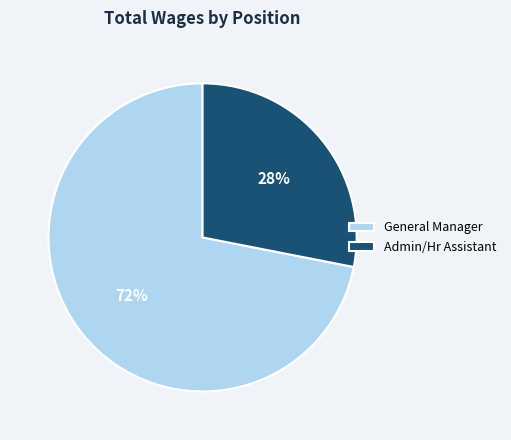

True or false: General Manager accounts for 72% of the total.

True